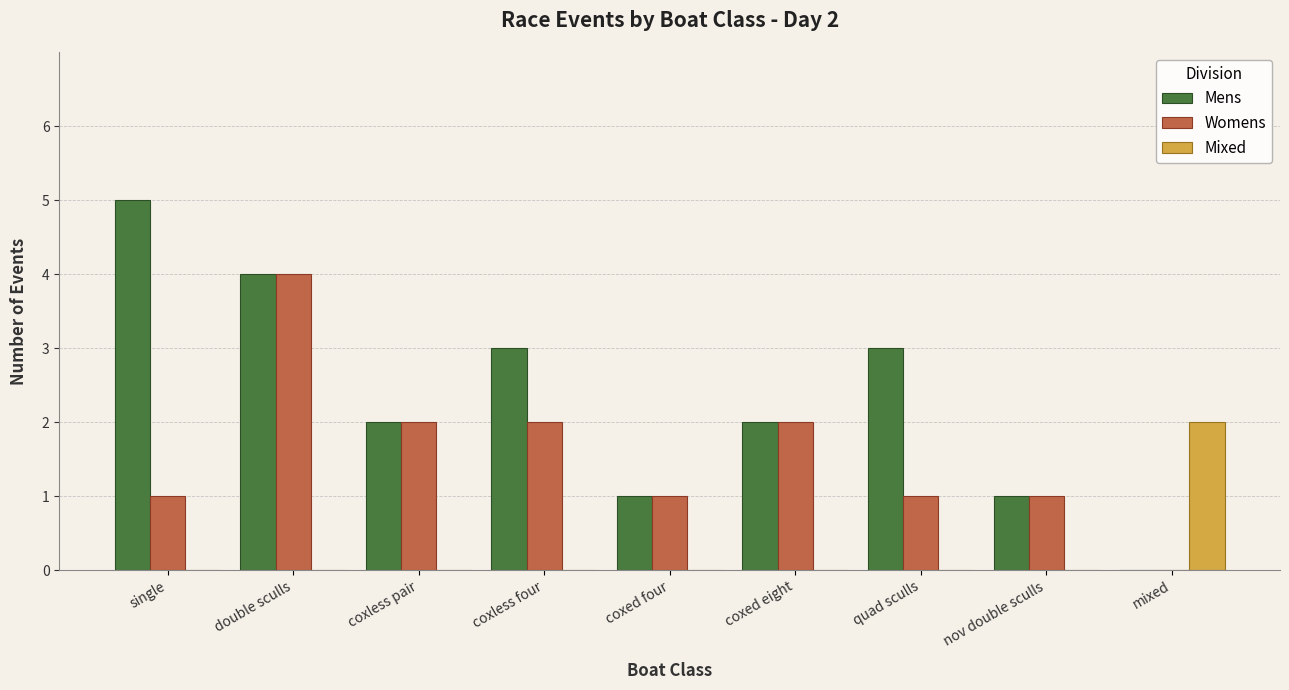

How many Mens values are between 1 and 3?

6